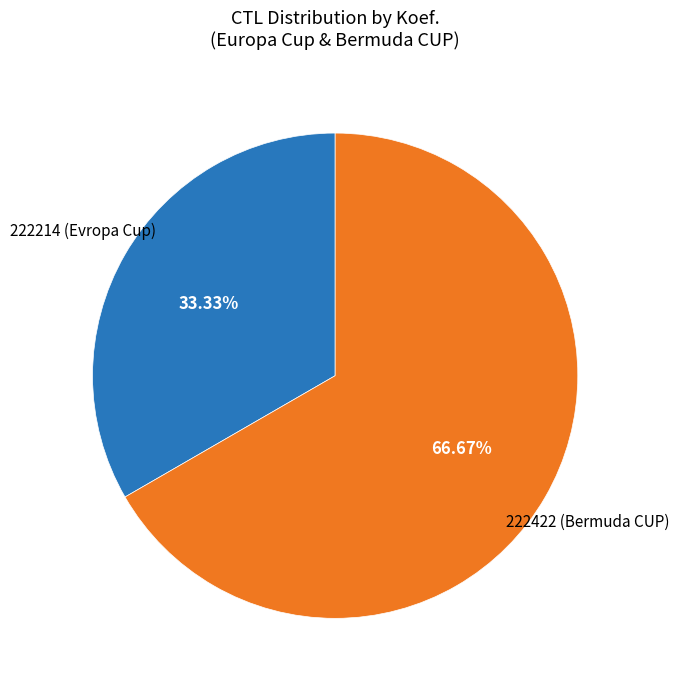

Does any single category account for the majority?

Yes